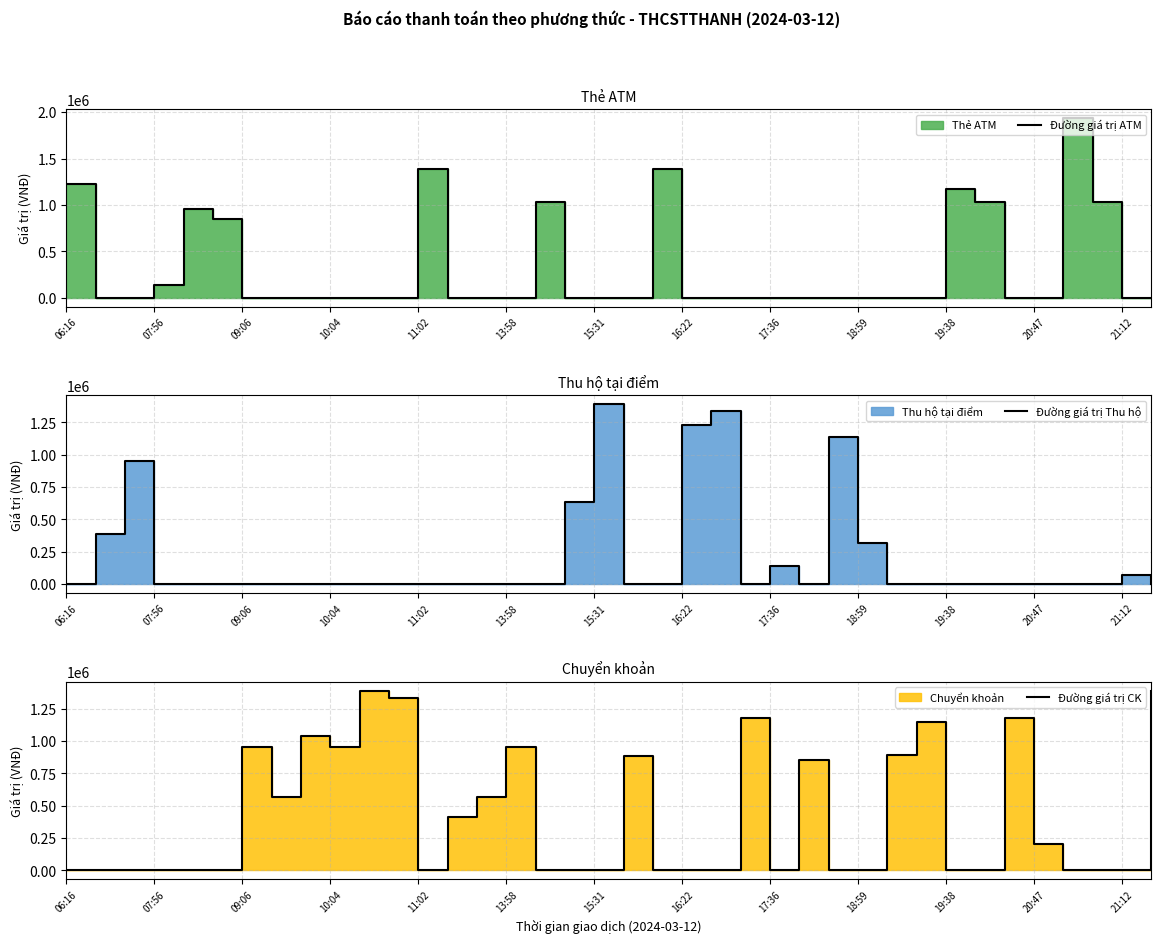

Reading left to right, extract all data points from this chart.

Đường giá trị ATM: 1229000	0	0	135000	955000	853500	0	0	0	0	0	0	1389000	0	0	0	1035000	0	0	0	1389000	0	0	0	0	0	0	0	0	0	1175000	1035000	0	0	1935500	1035000	0	0
Đường giá trị Thu hộ: 0	389500	955000	0	0	0	0	0	0	0	0	0	0	0	0	0	0	636500	1389000	0	0	1229000	1335000	0	135000	0	1135000	315000	0	0	0	0	0	0	0	0	67500	0
Đường giá trị CK: 0	0	0	0	0	0	955000	569000	1035000	955000	1389000	1329000	0	409000	569000	955000	0	0	0	887500	0	0	0	1175000	0	853500	0	0	895000	1145000	0	0	1175000	202500	0	0	0	1389000